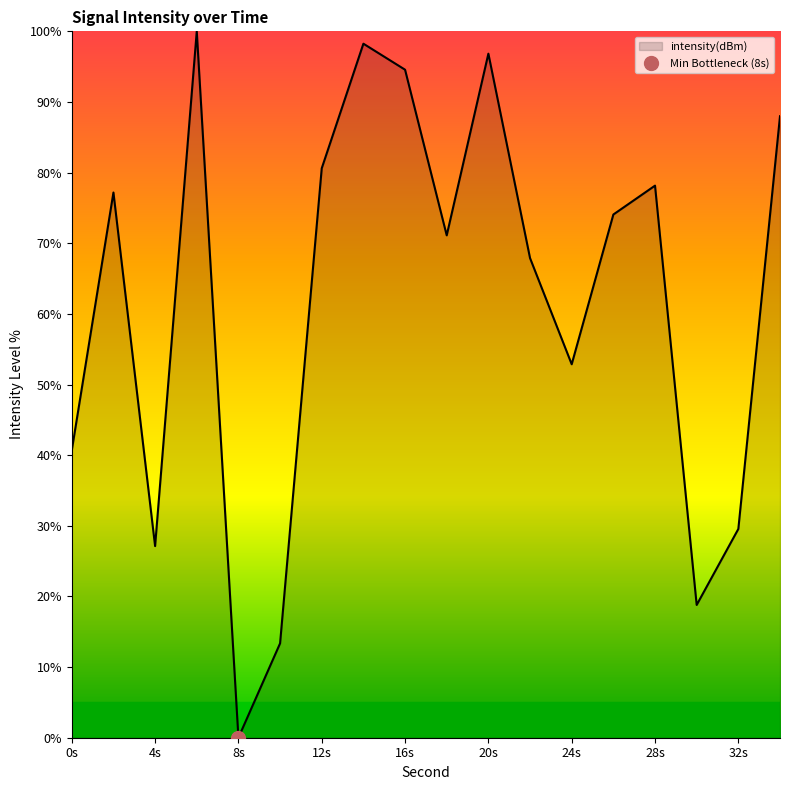

Reading left to right, what are all the values shown in this chart?

40.7	77.2	27.1	100.0	0.0	13.4	80.6	98.2	94.6	71.1	96.8	67.9	52.9	74.1	78.2	18.8	29.6	88.0